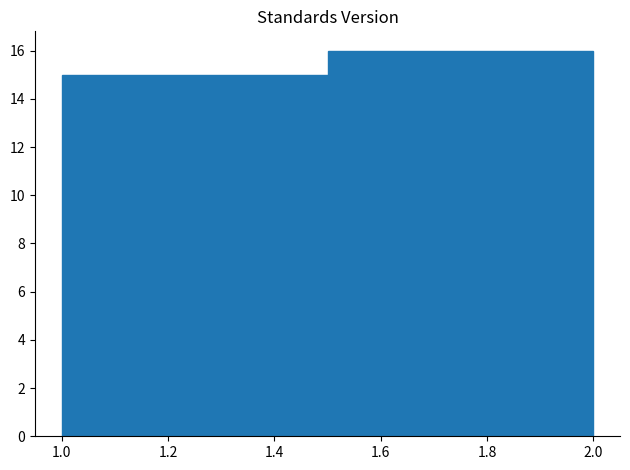

Reading left to right, transcribe this chart: for each bar, give the range it covers on the x-axis and its height. The values are not printed on the chart, so give them approximately, as read against the axis.

1.0 to 1.5: 15
1.5 to 2.0: 16